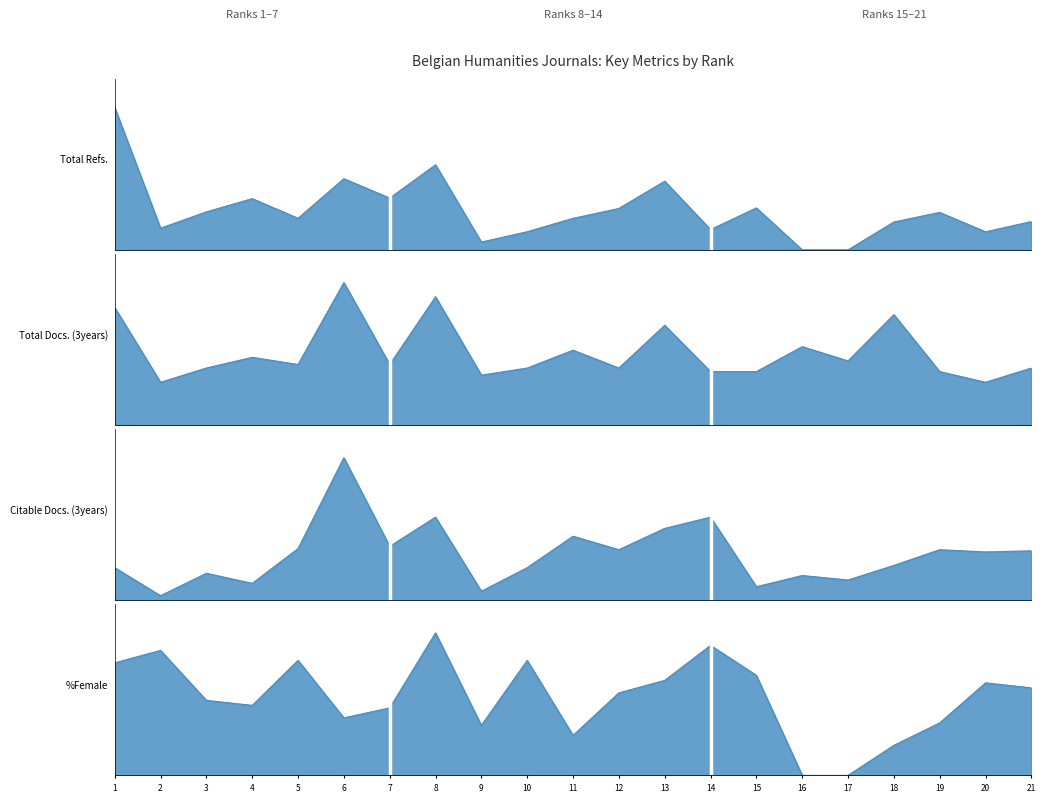

True or false: Total Refs. has a value of 998 at 5.

True